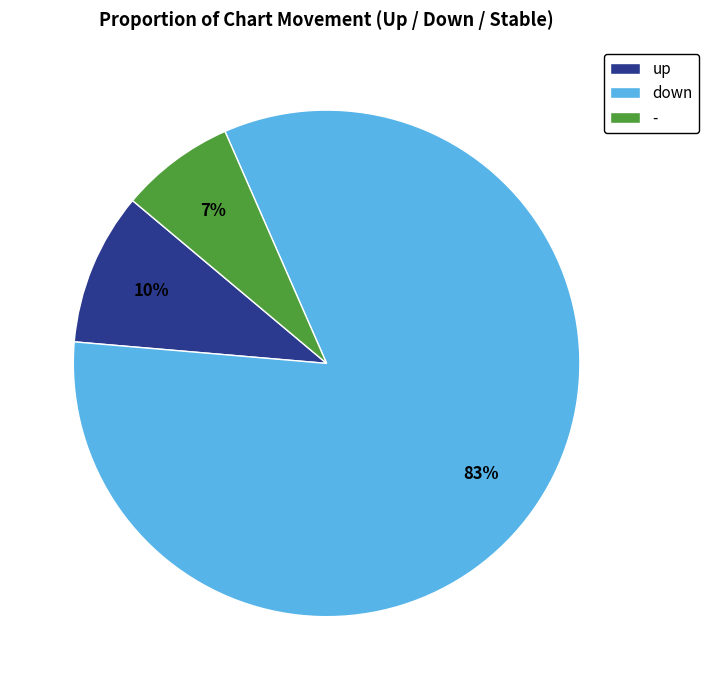

What is the largest slice in the pie chart?

down